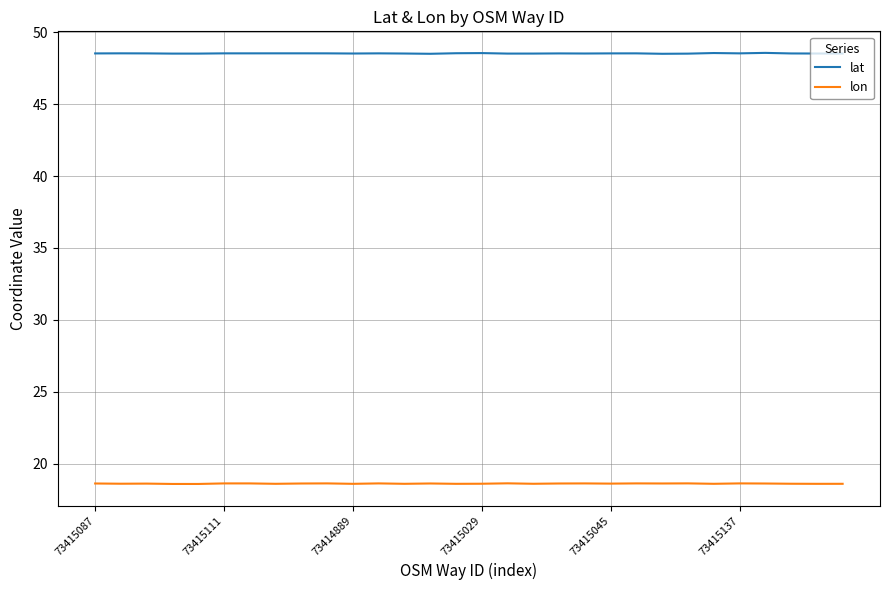

Which series has the largest total across all categories?

lat